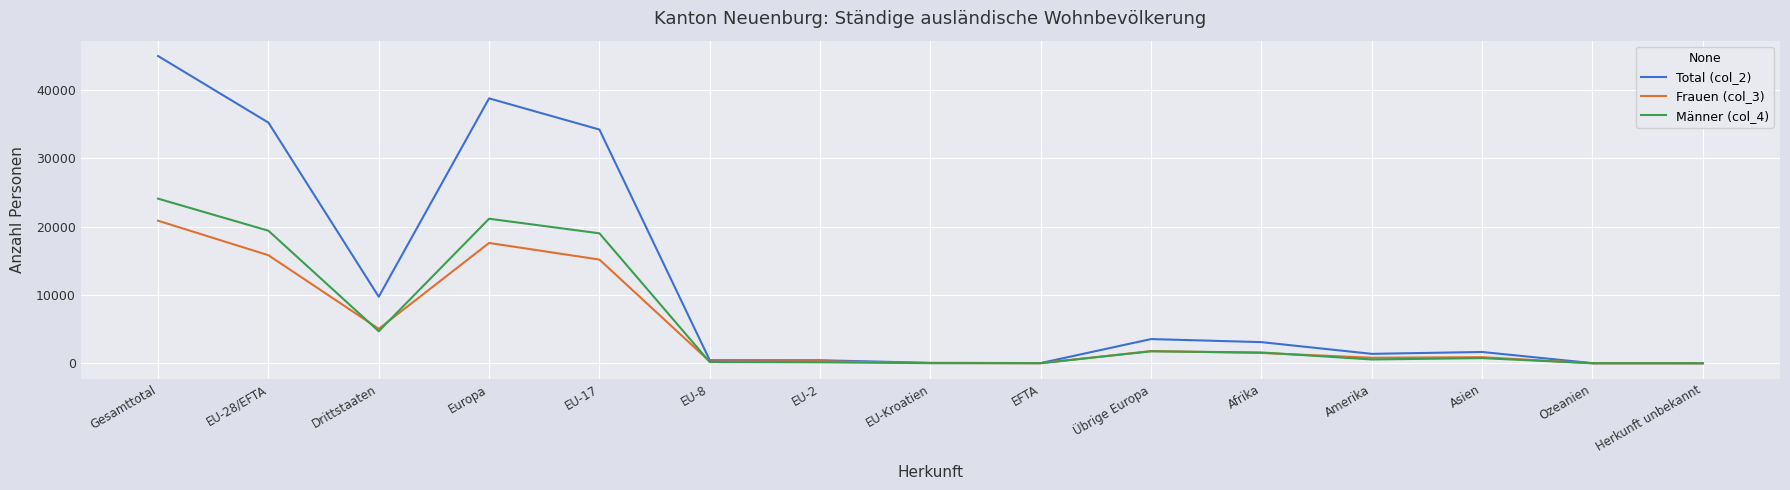

At which category is the sum across all series the highest?

Gesamttotal